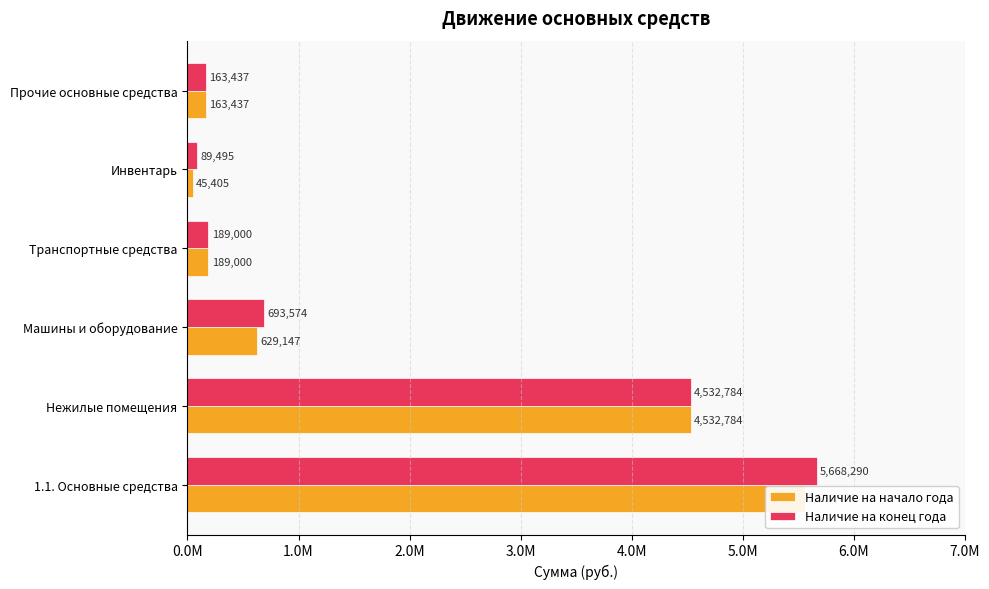

Reading left to right, extract all data points from this chart.

Наличие на начало года: 5559772.6	4532784.0	629147.0	189000.0	45404.6	163437.0
Наличие на конец года: 5668289.6	4532784.0	693574.0	189000.0	89494.6	163437.0